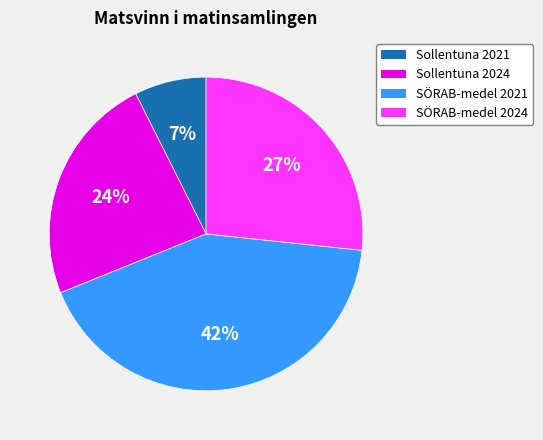

Combined, do Sollentuna 2024 and Sollentuna 2021 account for over 50%?

No